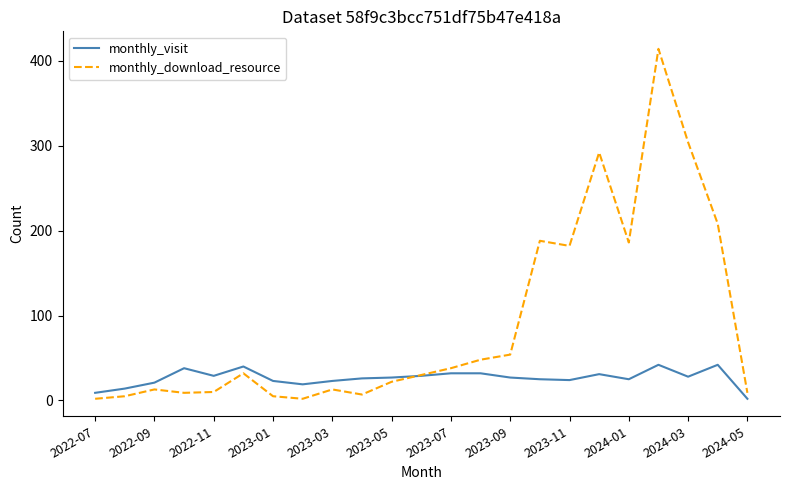

What is the greatest value displayed?

414